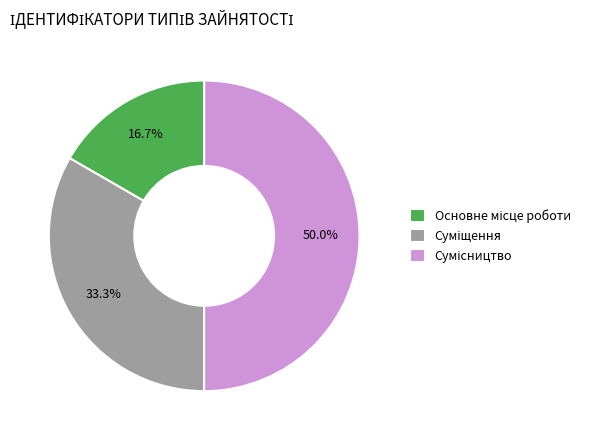

Count the number of slices in the pie.

3